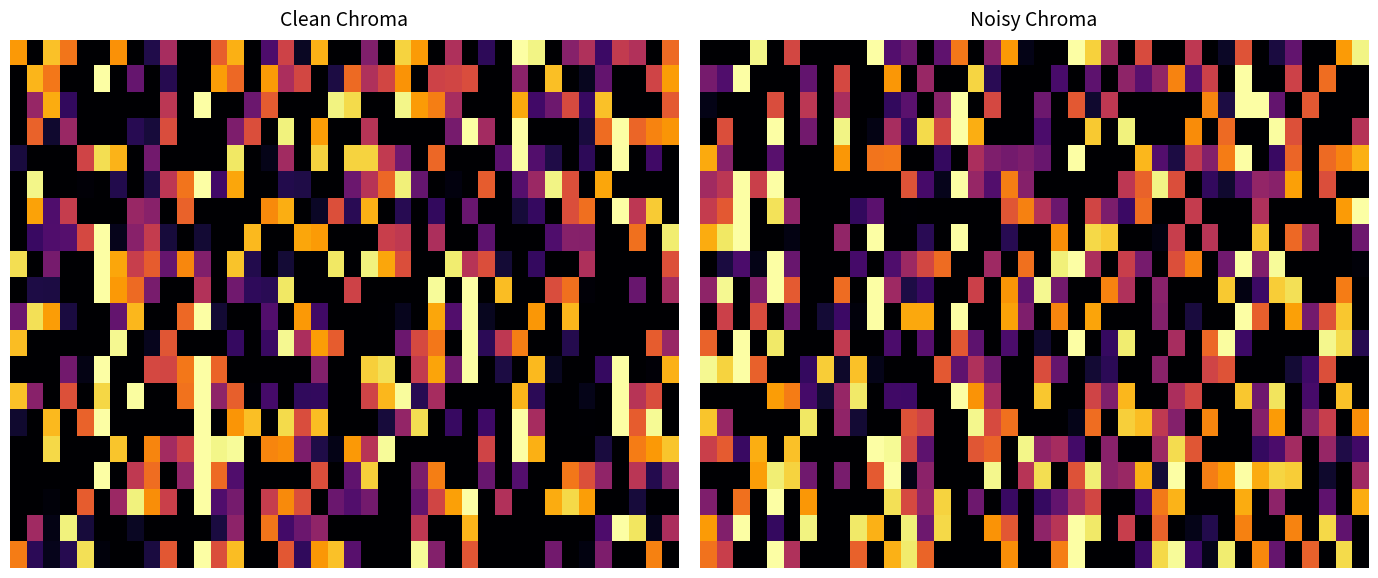

Which has a higher value, 30 or 23?

23